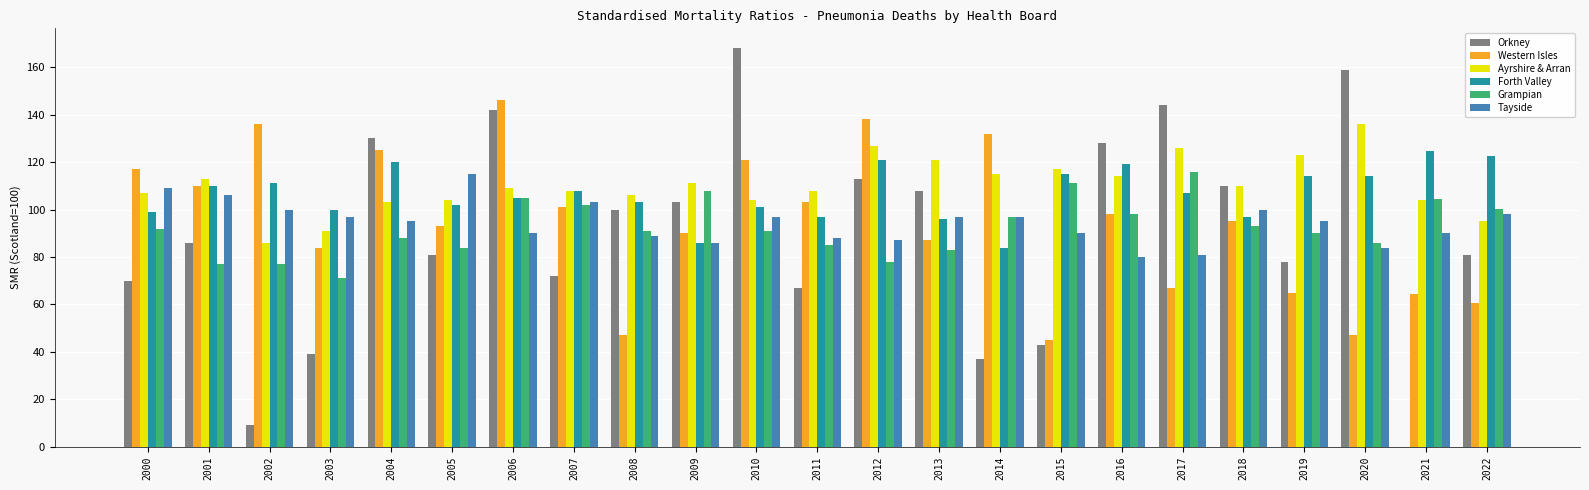

The Tayside series shows 90.1 at 2021. True or false?

True